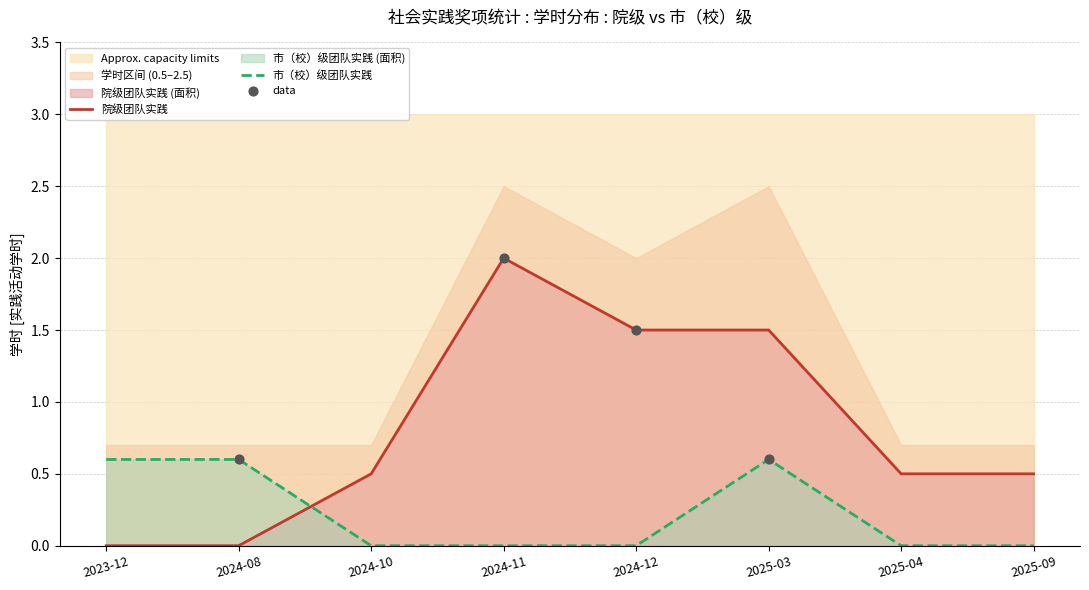

At which category is the sum across all series the highest?

2025-03